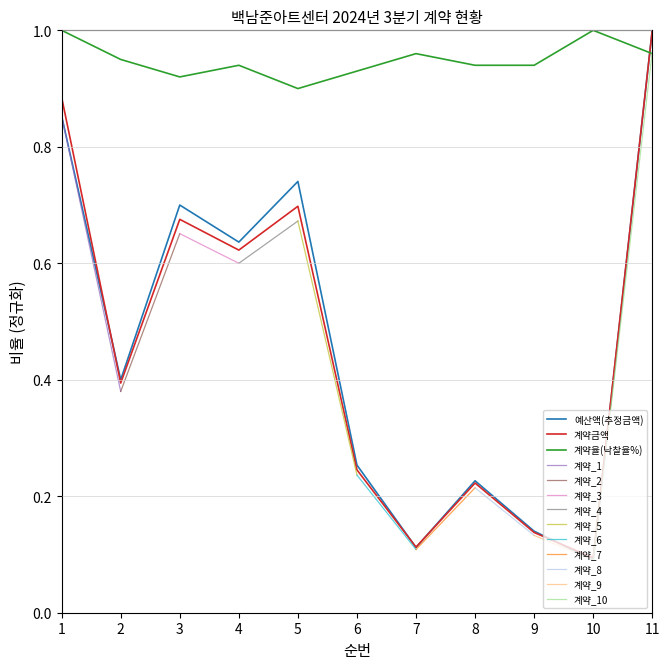

What is the maximum value for 계약율(낙찰율%)?

1.0